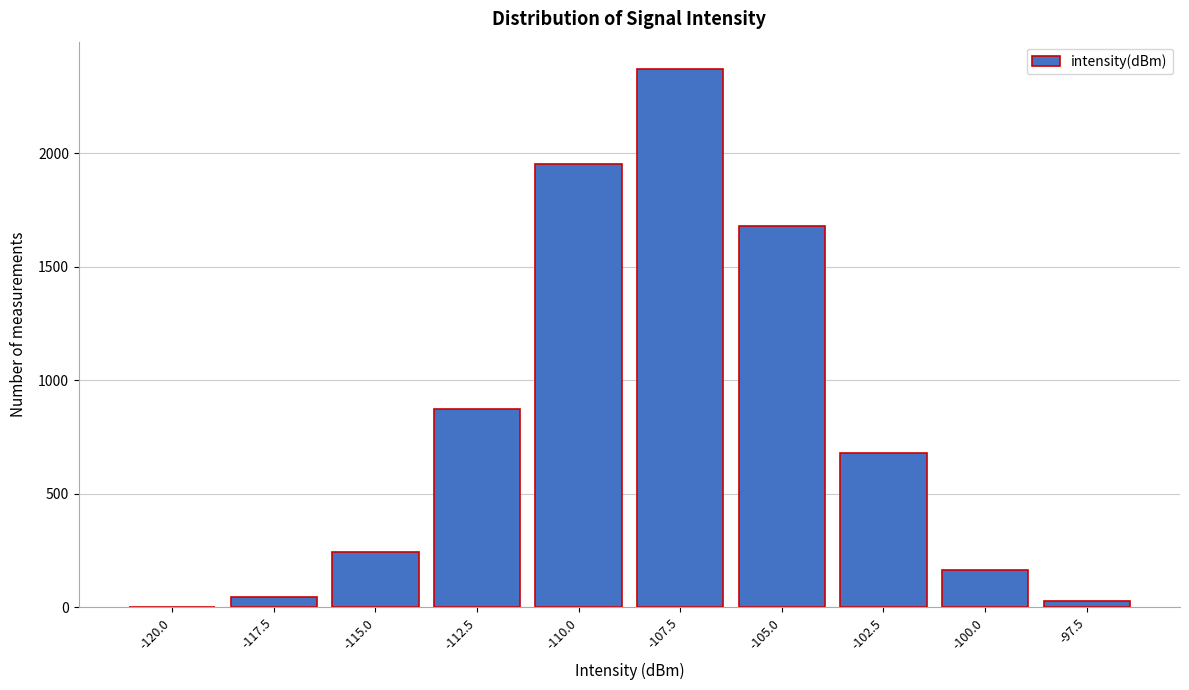

Reading right to left, extract all data points from this chart.

-97.5=27	-100.0=167	-102.5=679	-105.0=1679	-107.5=2373	-110.0=1953	-112.5=872	-115.0=243	-117.5=45	-120.0=2